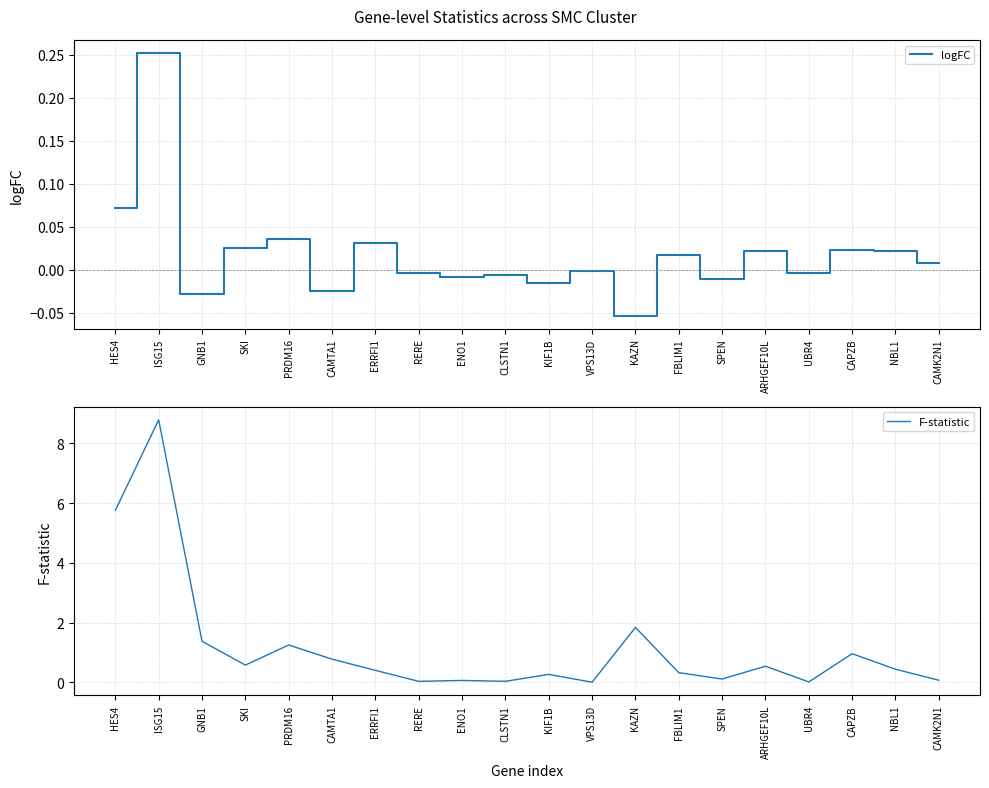

Which has a higher value, VPS13D or CAPZB?

CAPZB